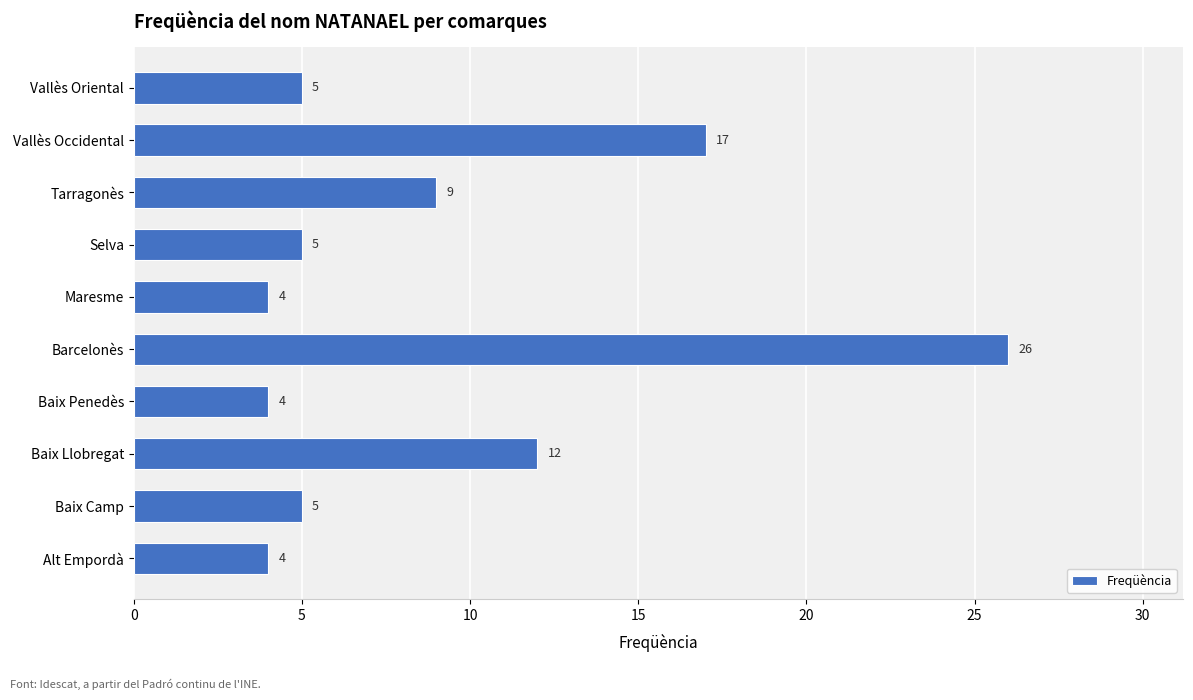

What is the difference between the maximum and second lowest values?

22